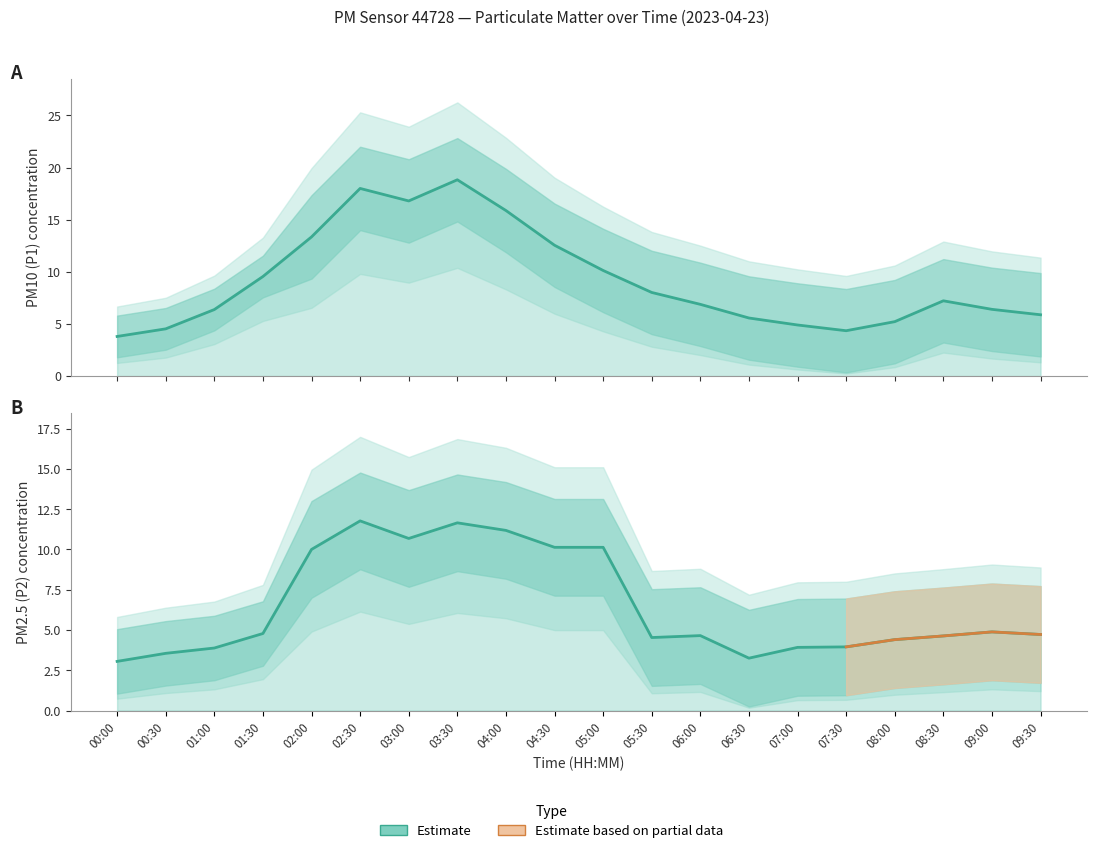

The value of P2 at 04:00 is 17.2. True or false?

False